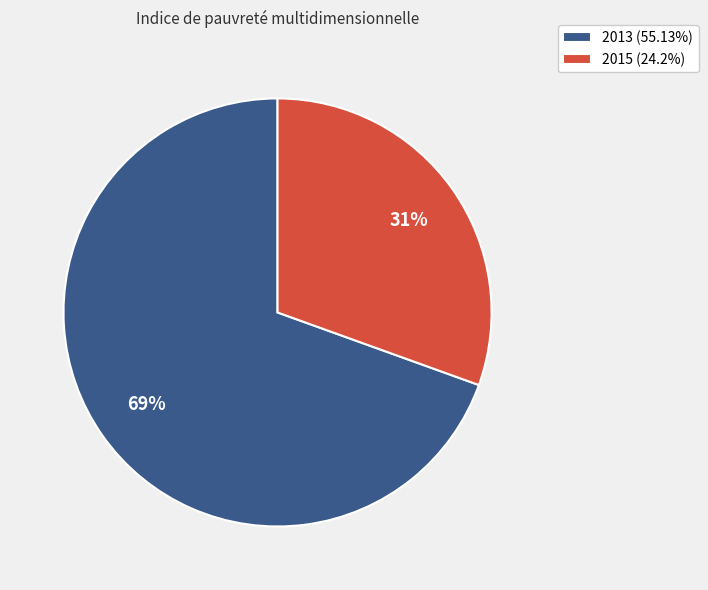

What is the majority slice?

2013